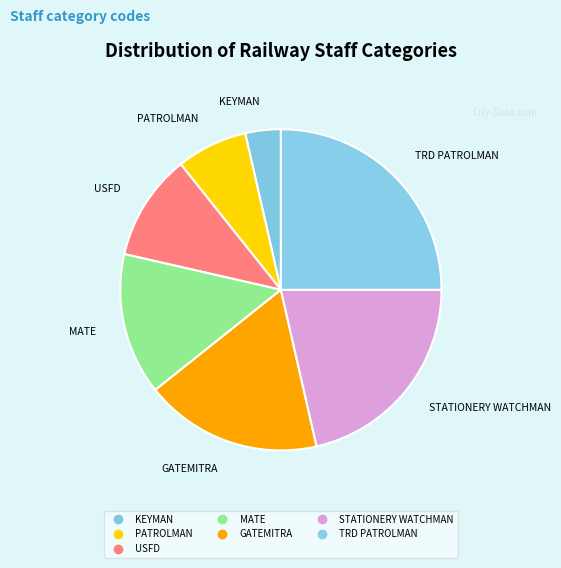

Is MATE the majority of the pie?

No